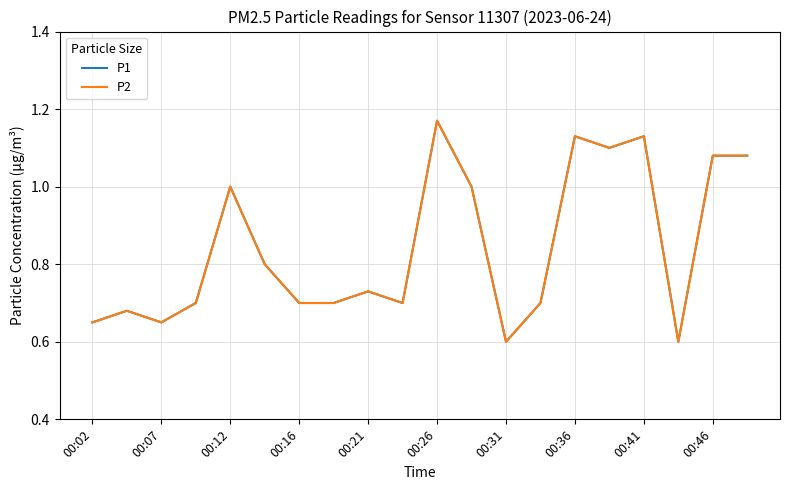

True or false: P2 and P1 cross at least once.

False